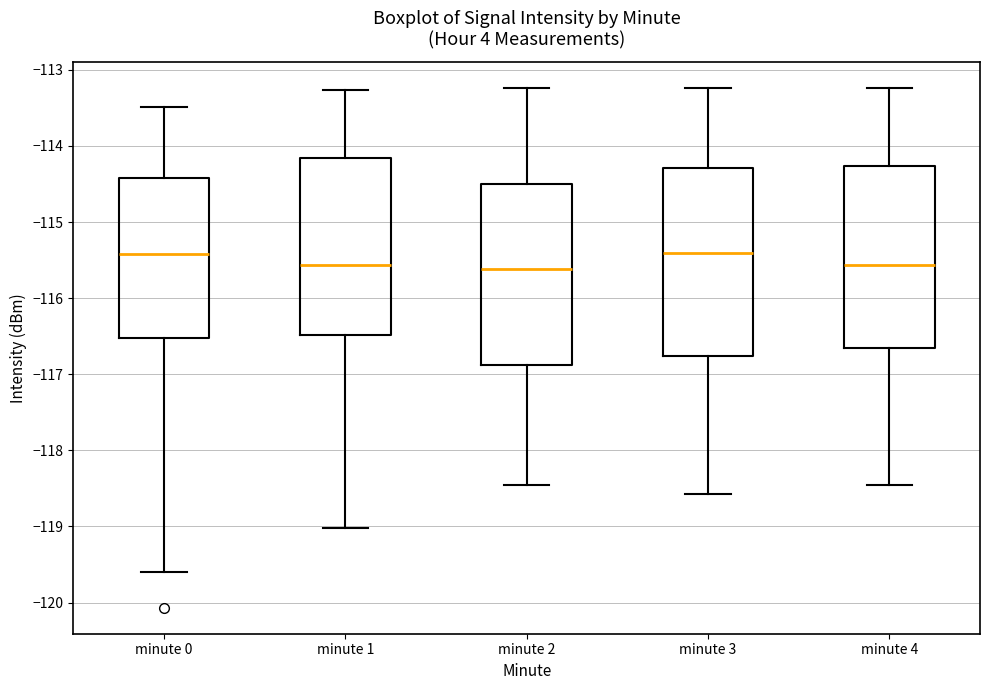

Reading left to right, transcribe this box plot: for each box, give where its median line is, the range the box spans, and where its two whiskers end, as read against the y-axis. The values are not printed on the chart, so give them approximately, as read against the axis.

minute 0: median -115.4, box -116.5 to -114.4, whiskers -119.6 to -113.5
minute 1: median -115.6, box -116.5 to -114.2, whiskers -119.0 to -113.3
minute 2: median -115.6, box -116.9 to -114.5, whiskers -118.5 to -113.2
minute 3: median -115.4, box -116.8 to -114.3, whiskers -118.6 to -113.2
minute 4: median -115.6, box -116.7 to -114.3, whiskers -118.5 to -113.2